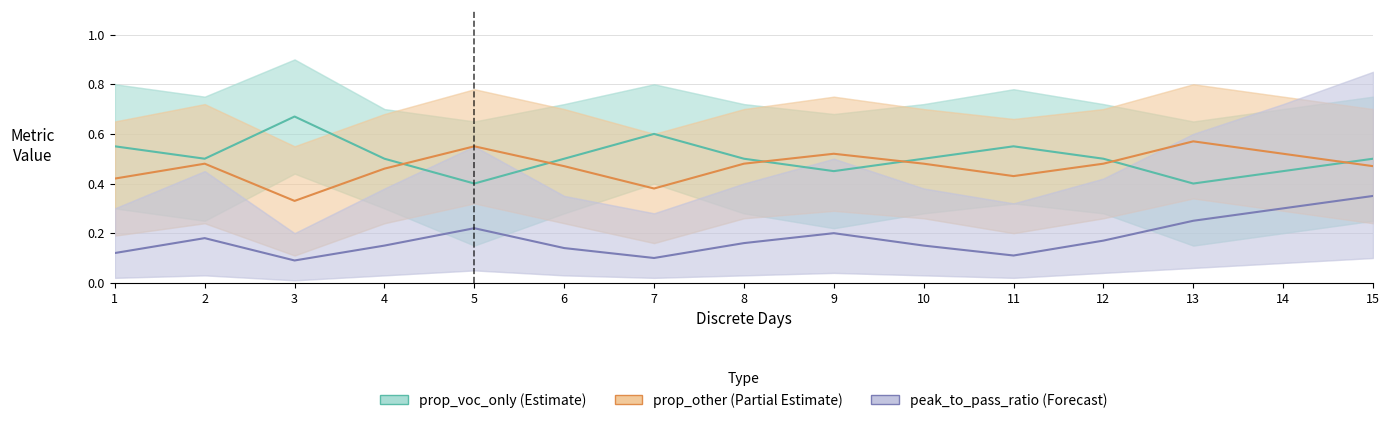

What is the lowest value of the peak_to_pass_ratio (Forecast) series?

0.1